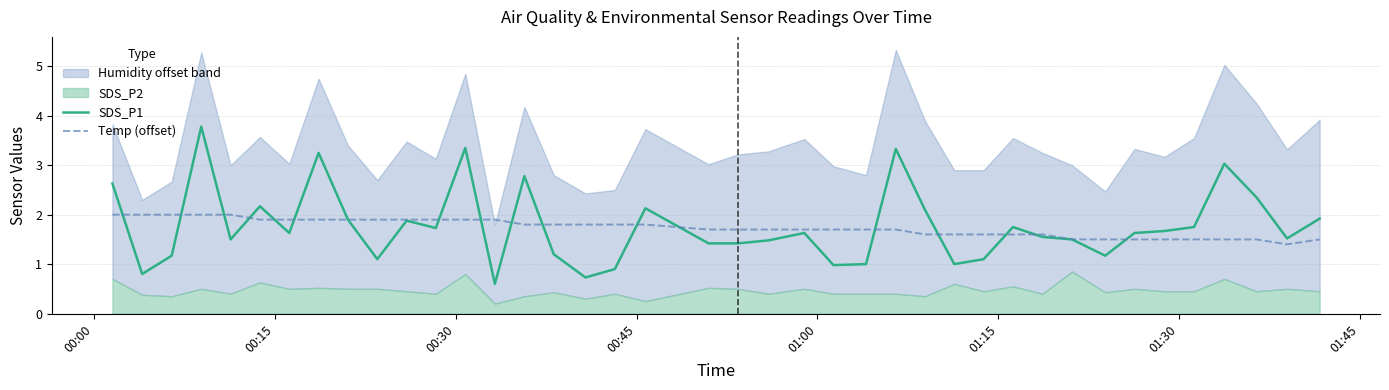

Is it true that SDS_P1 equals 2.9 at 11?

False